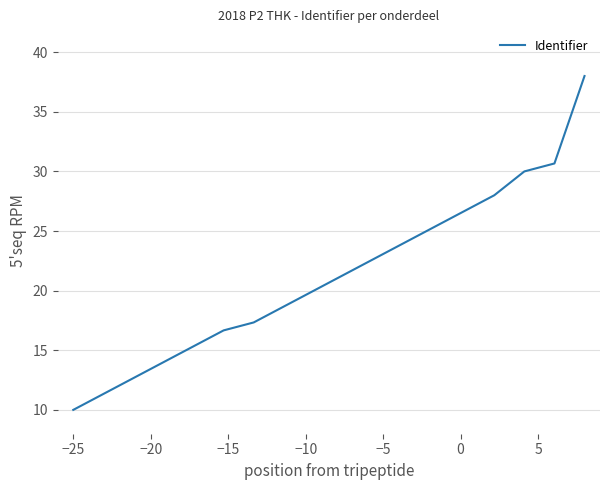

What is the difference between the maximum and minimum values?

28.0